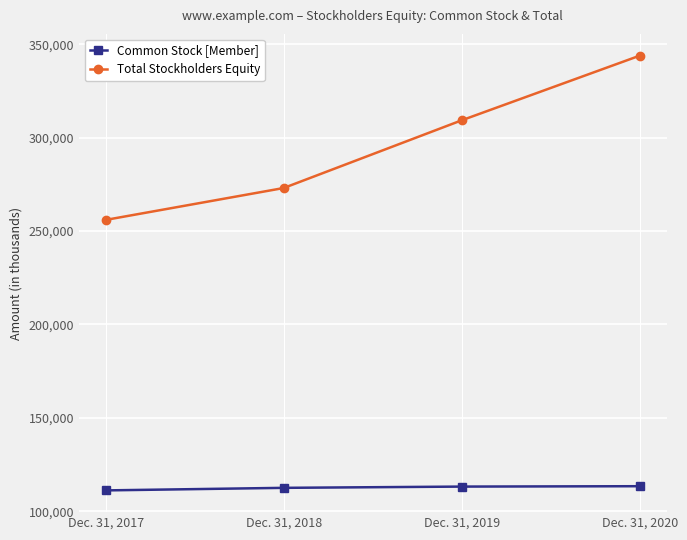

What is the sum of all Common Stock [Member] values?

450208